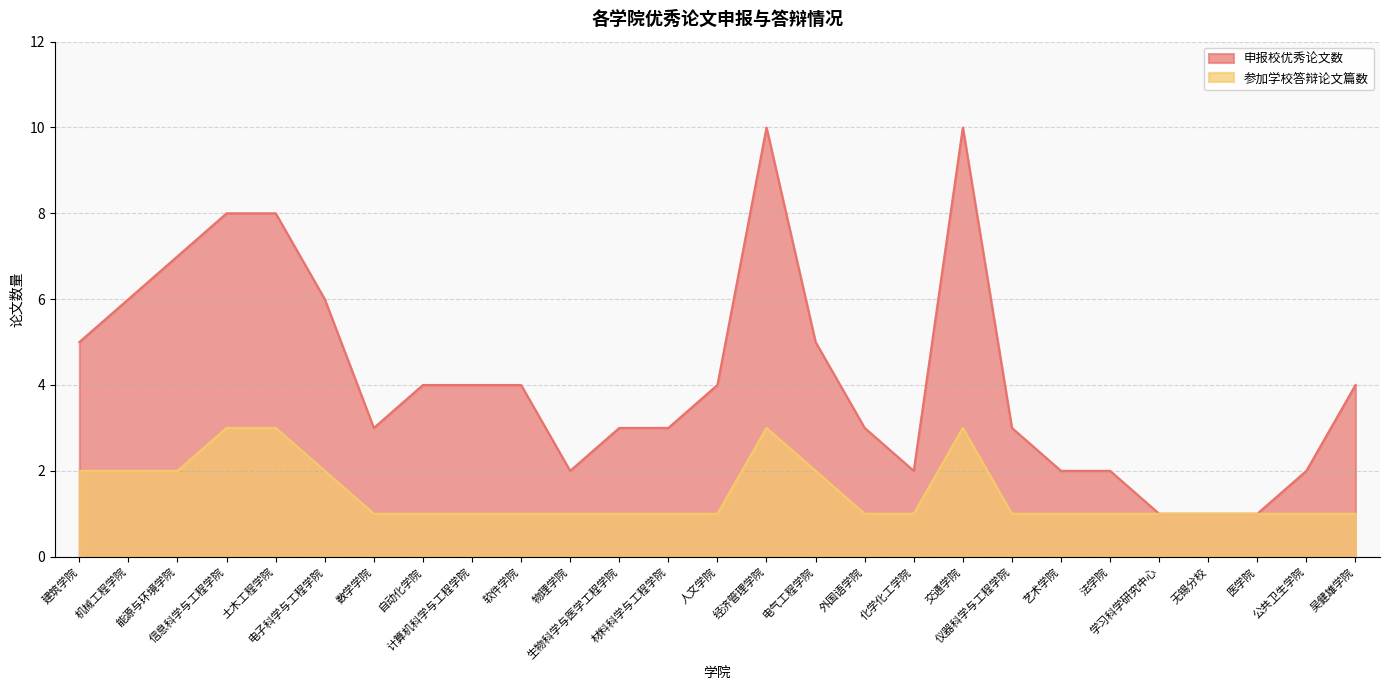

What is the difference between the highest and lowest values at 经济管理学院?

7